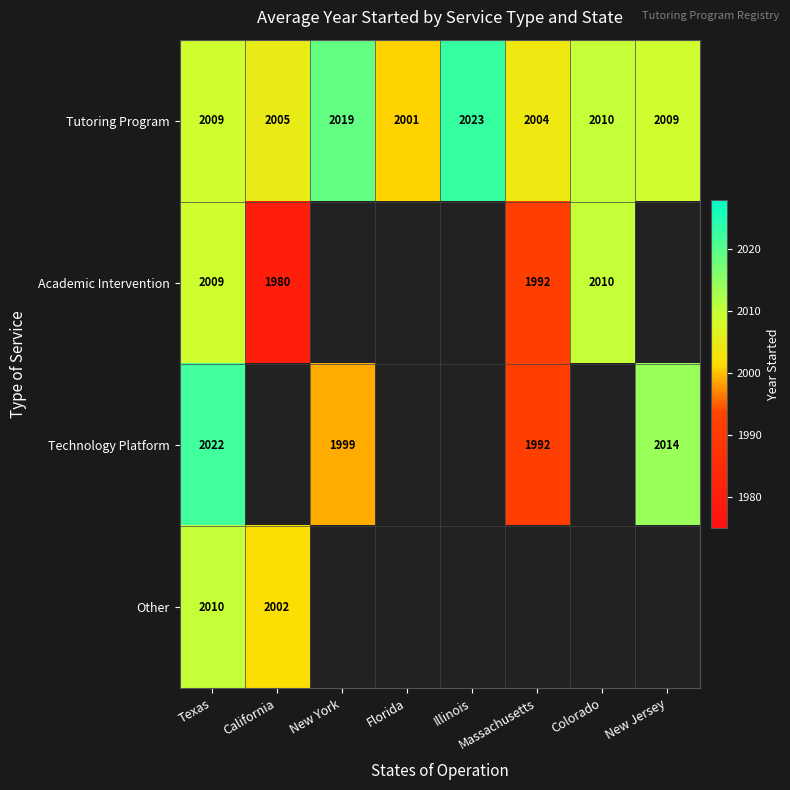

Between Florida and Massachusetts, which is larger?

Massachusetts